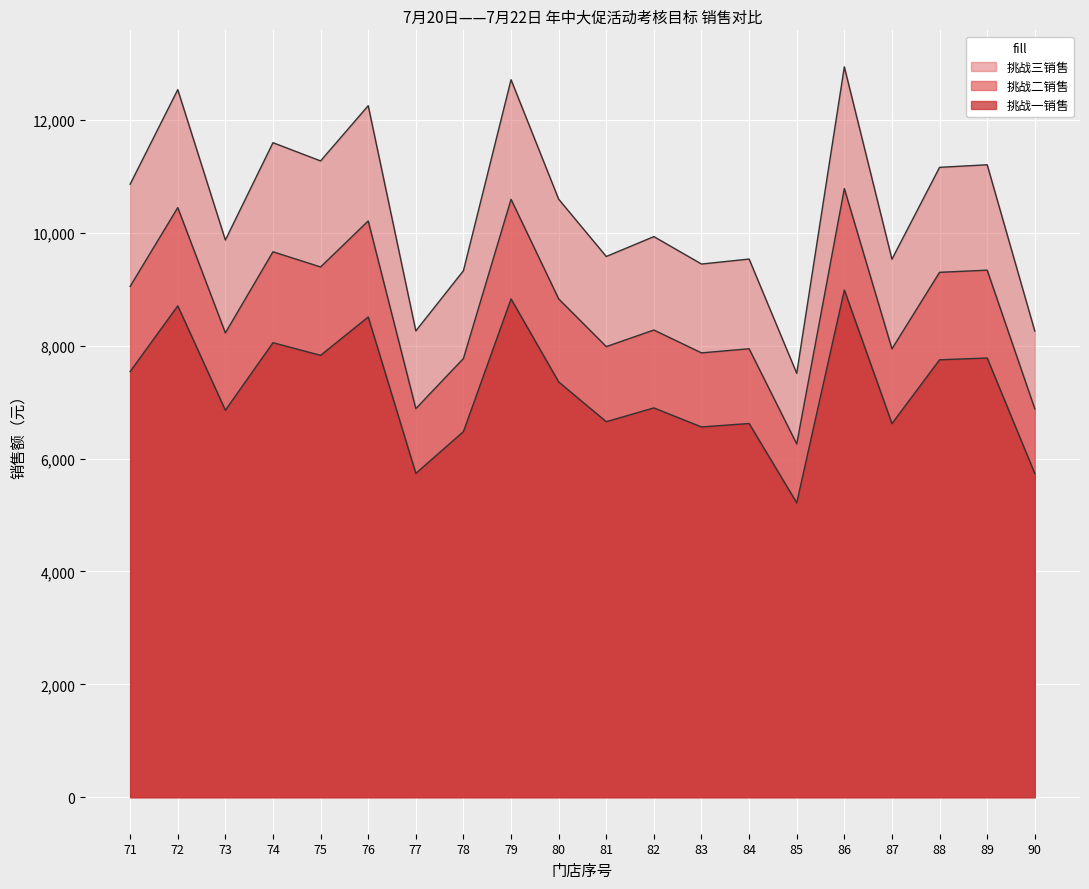

How many categories are shown in the chart?

20